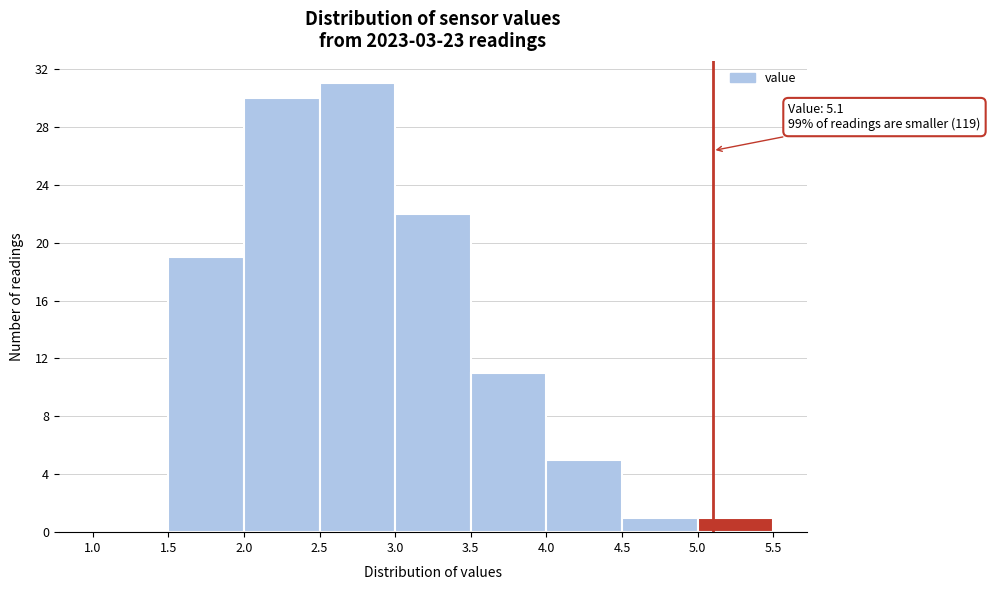

Which range on the x-axis has the tallest bar?

2.5 to 3.0